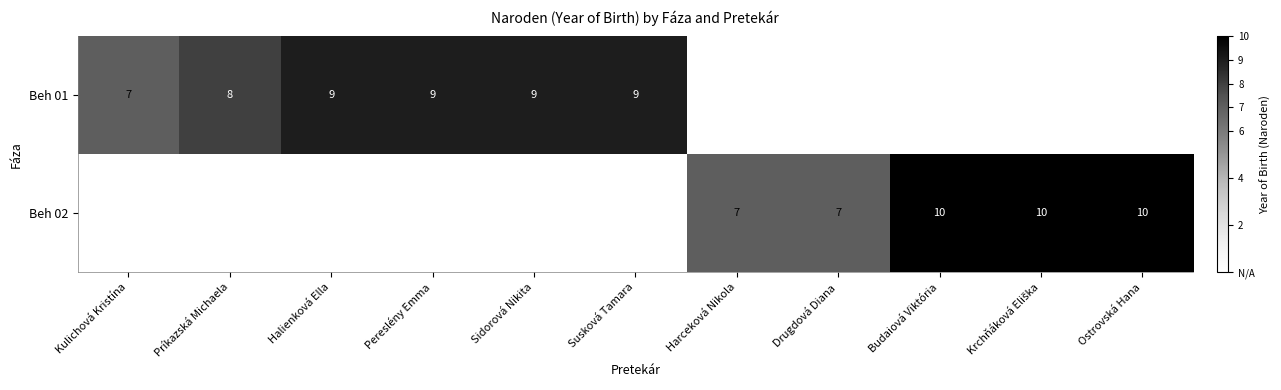

What is the difference between the Beh 02 values at Harceková Nikola and Budaiová Viktória?

3